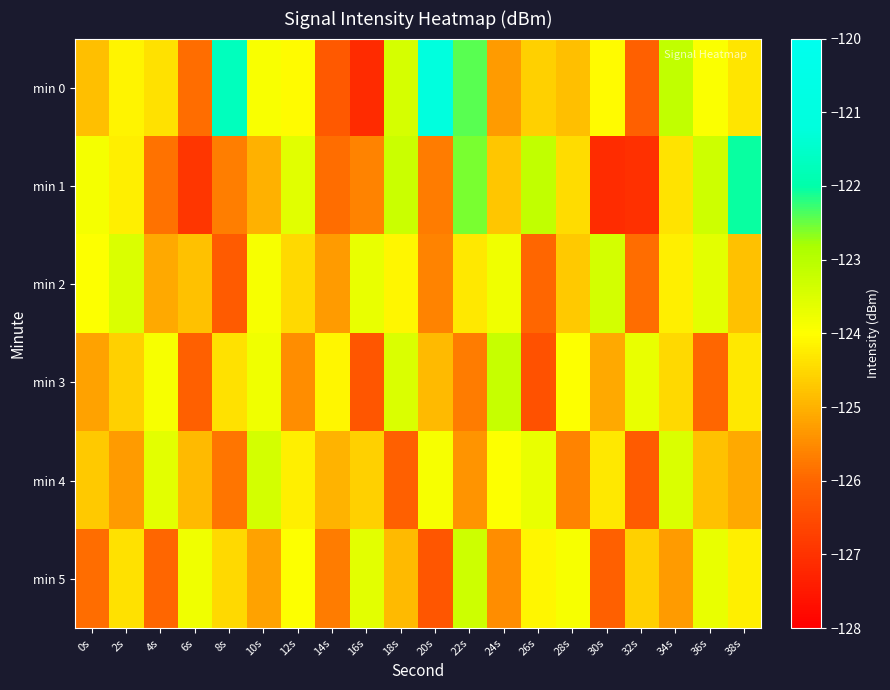

Which series has the largest total across all categories?

min 0